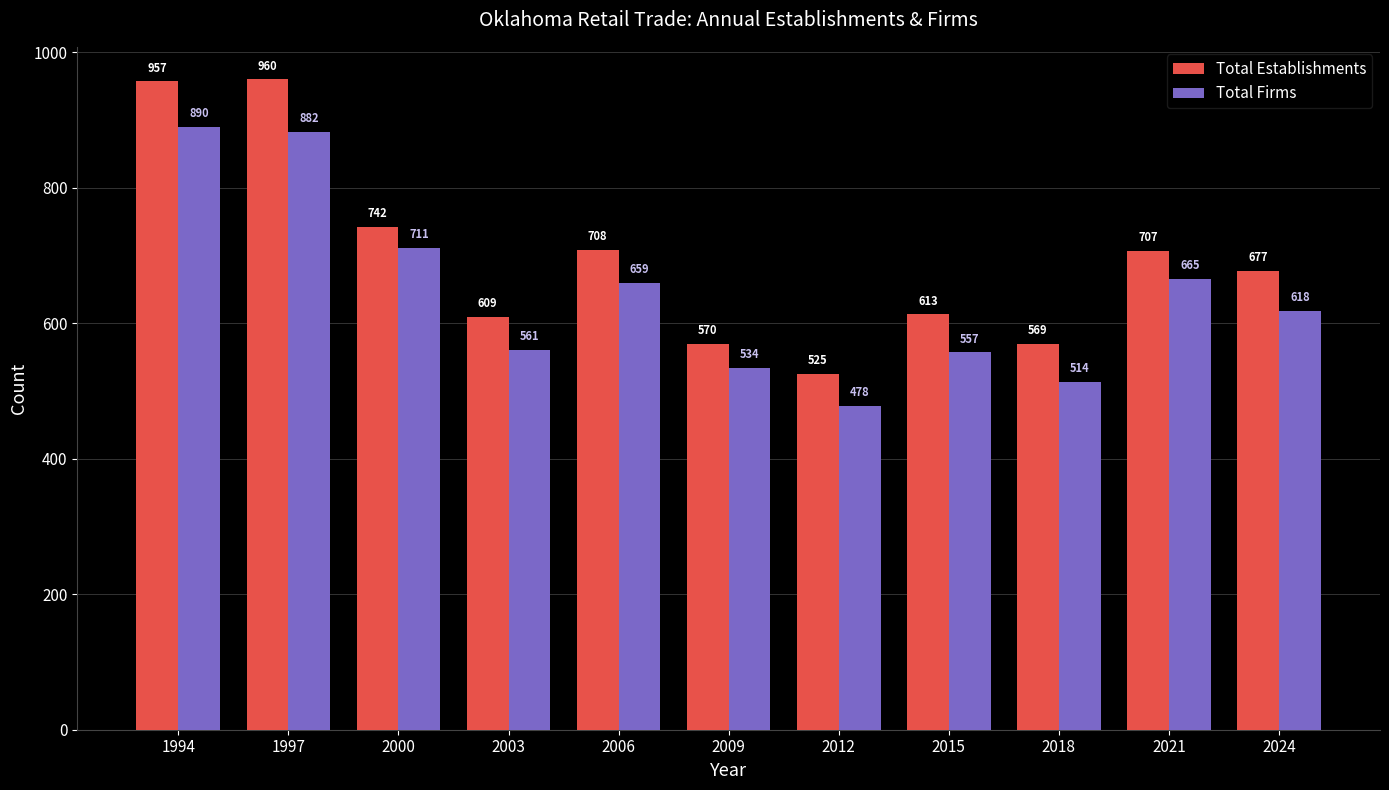

Which series has the widest spread of values?

Total Establishments